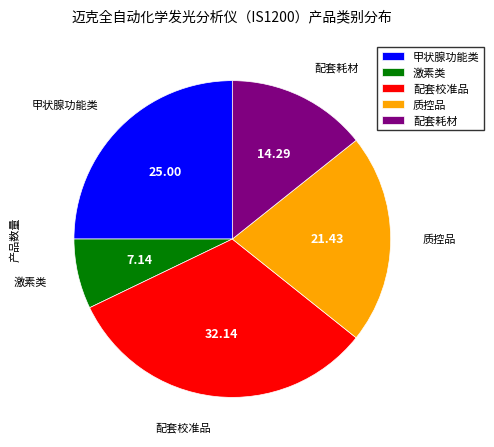

Which slice is the smallest?

激素类